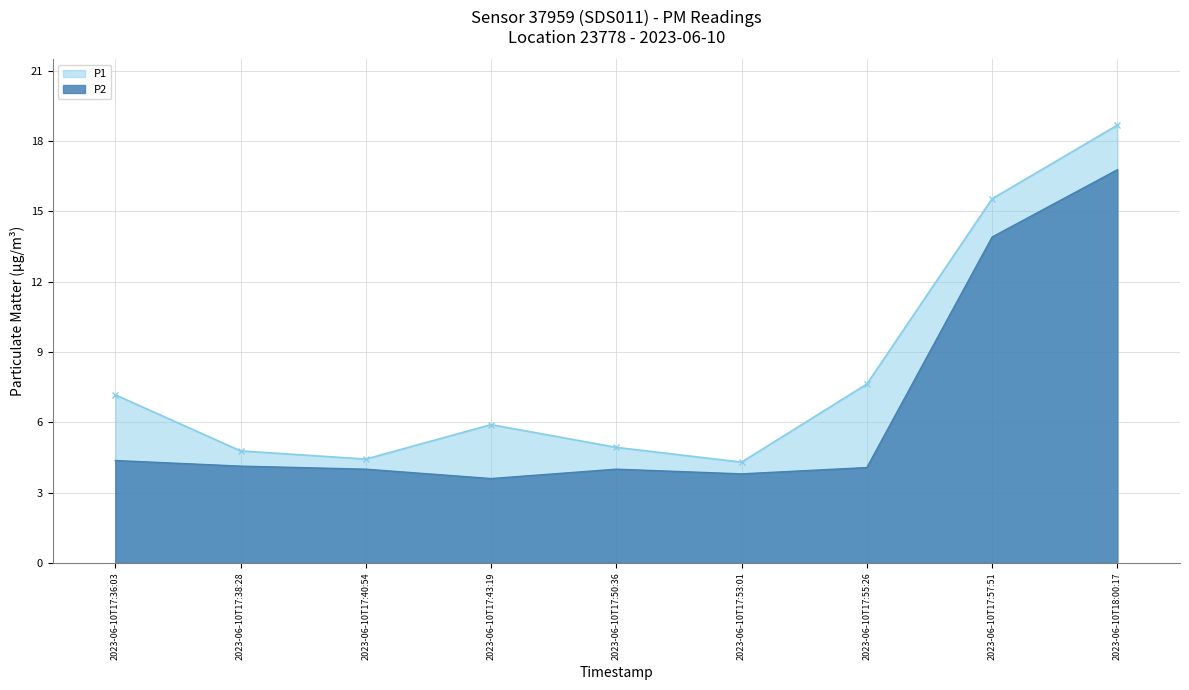

How many interior local valleys does the P1 series have?

2